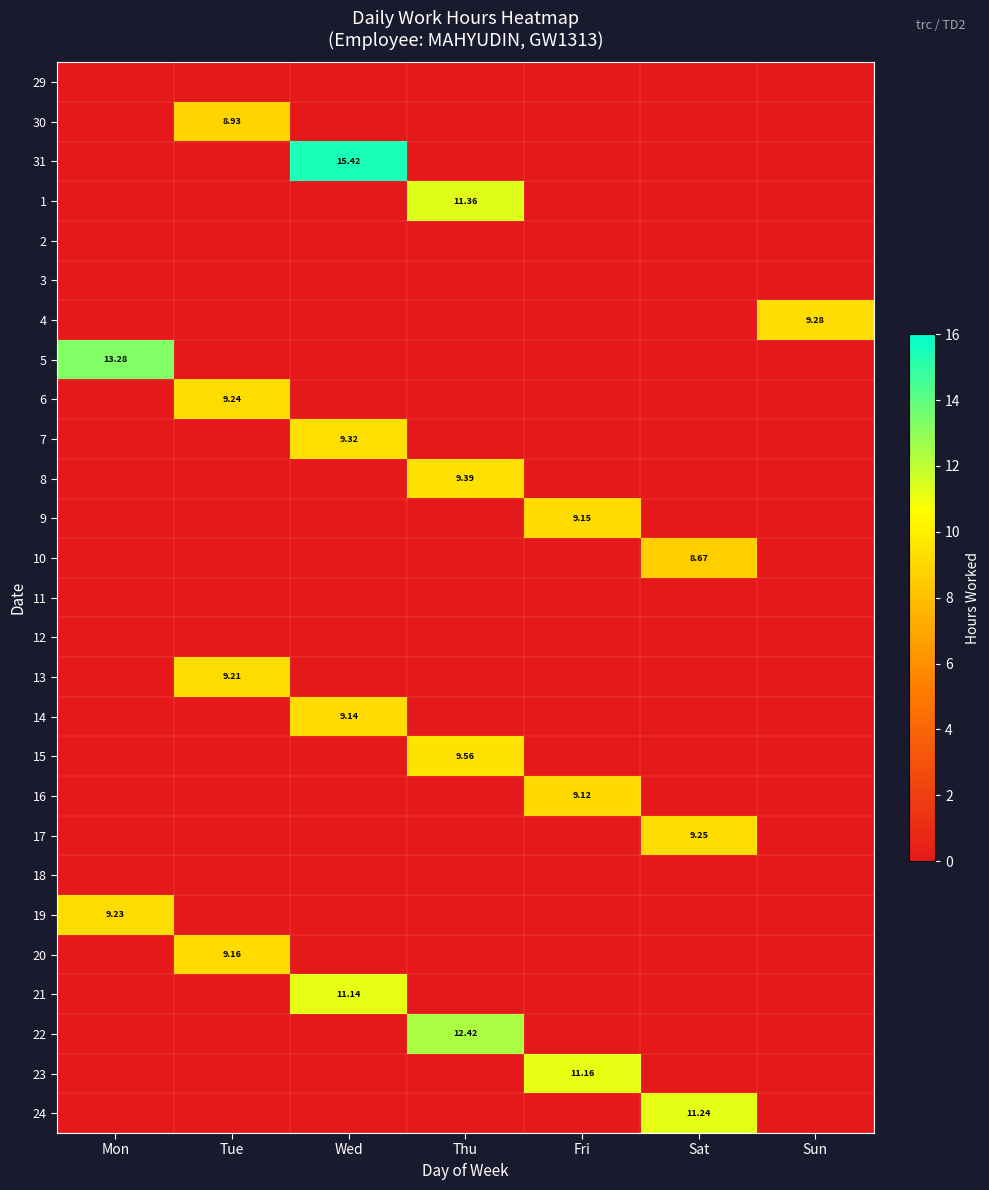

What is the difference between the highest and lowest values at Sat?

11.2